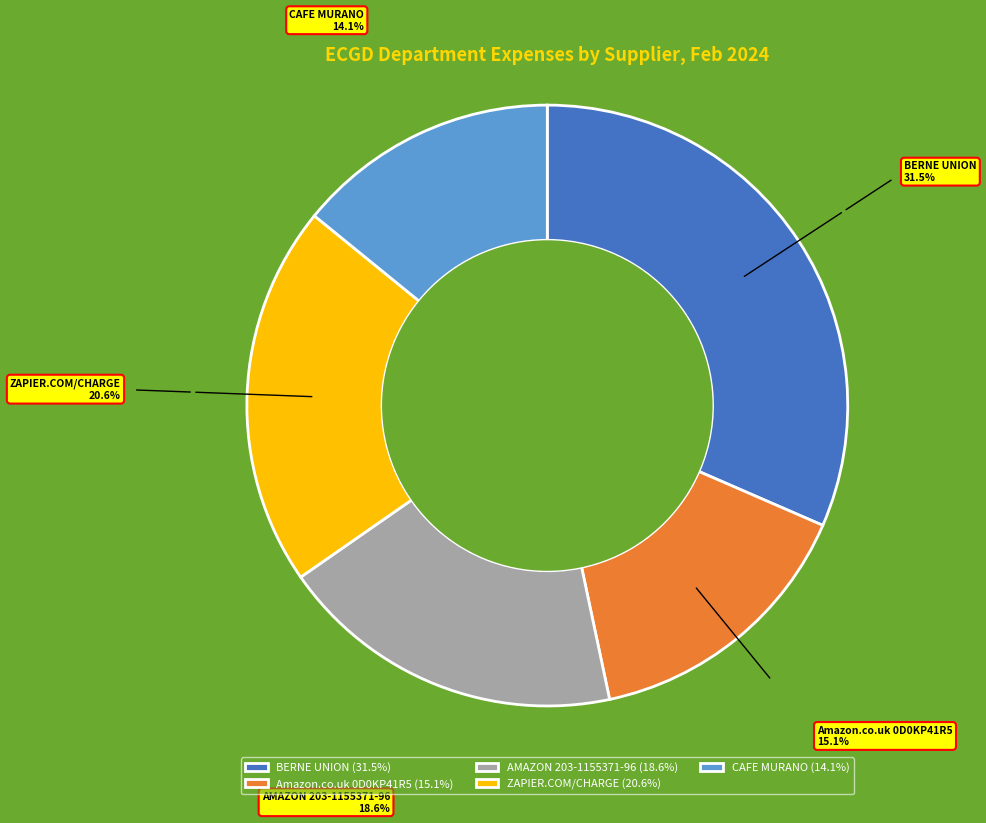

Does any single category account for the majority?

No